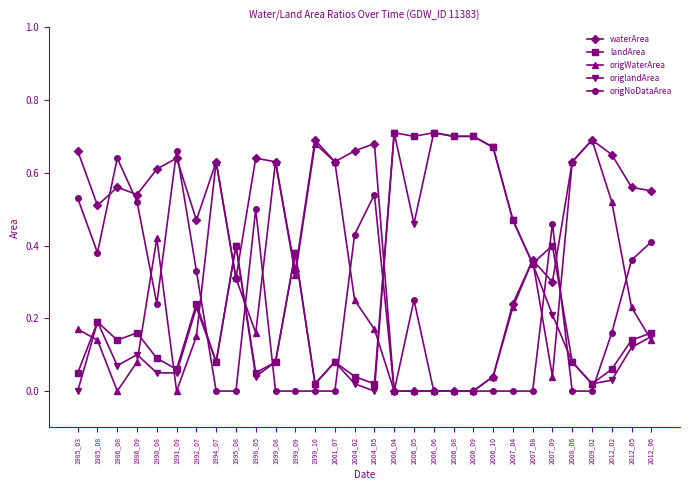

How many lines are shown in the chart?

5